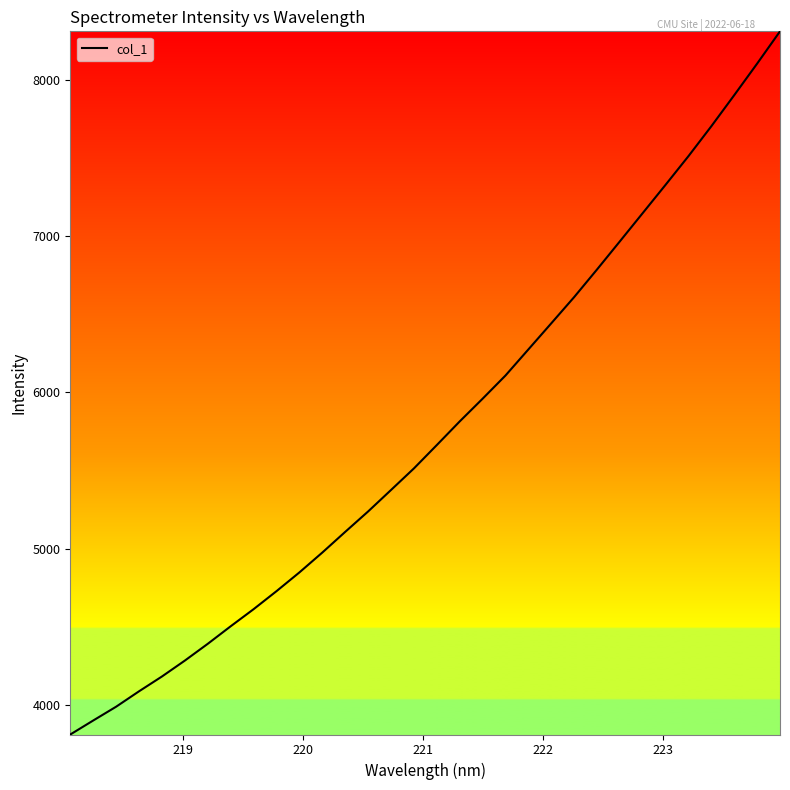

What is the difference between the maximum and minimum values?

4500.2